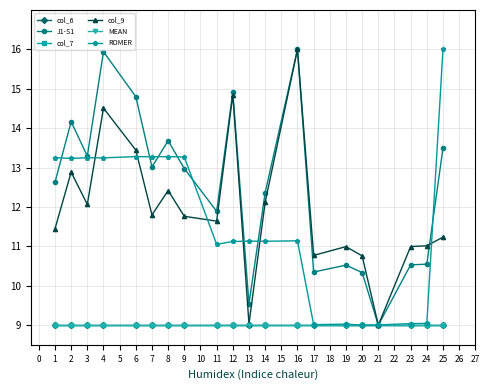

Is this an area chart (filled region under the line)?

No